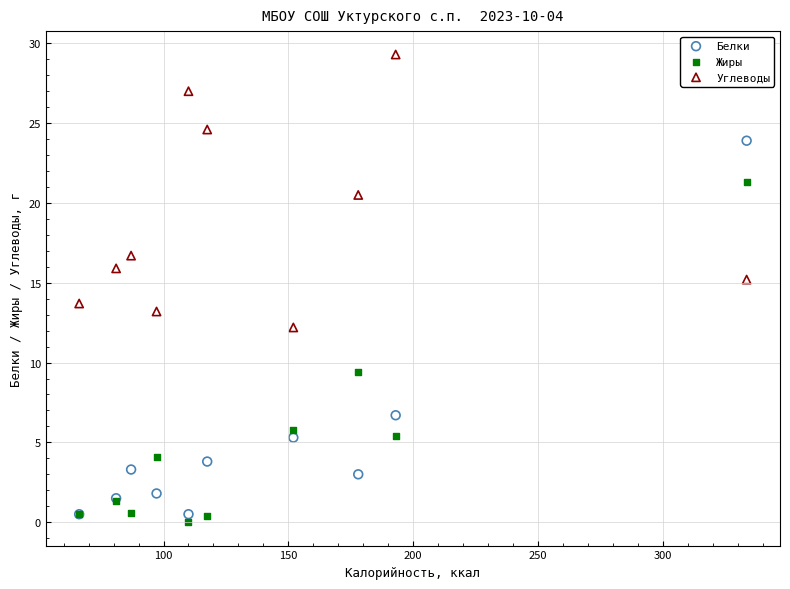

Which series has the widest spread of Y values?

Белки